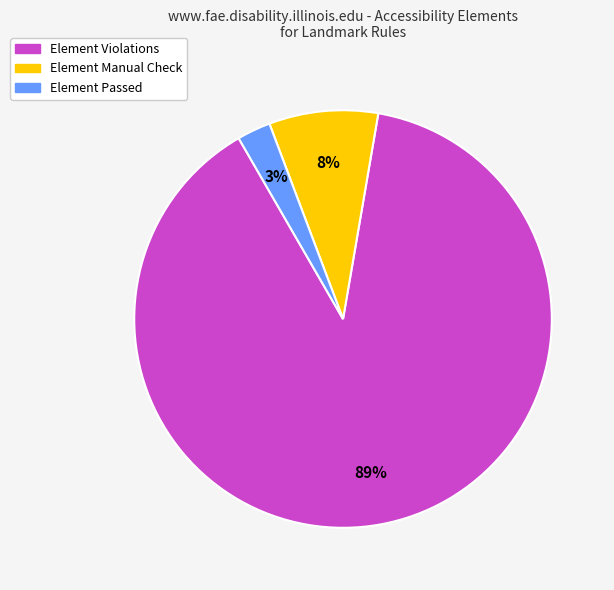

Does any single category account for the majority?

Yes